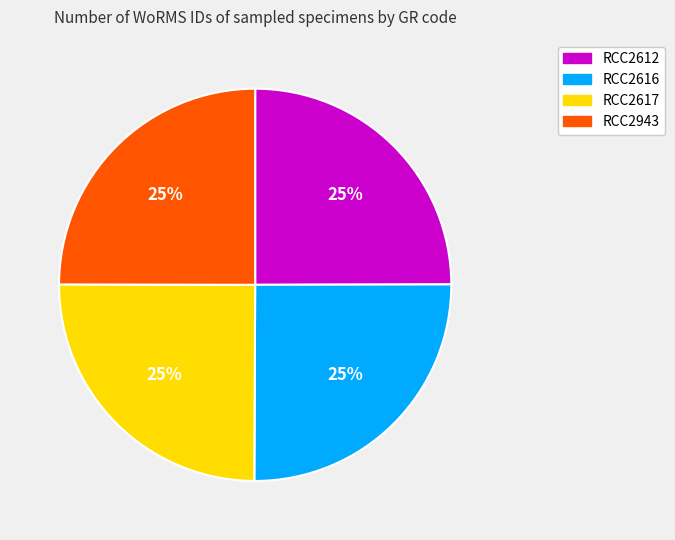

Is it true that RCC2943 is 32% of the pie?

False